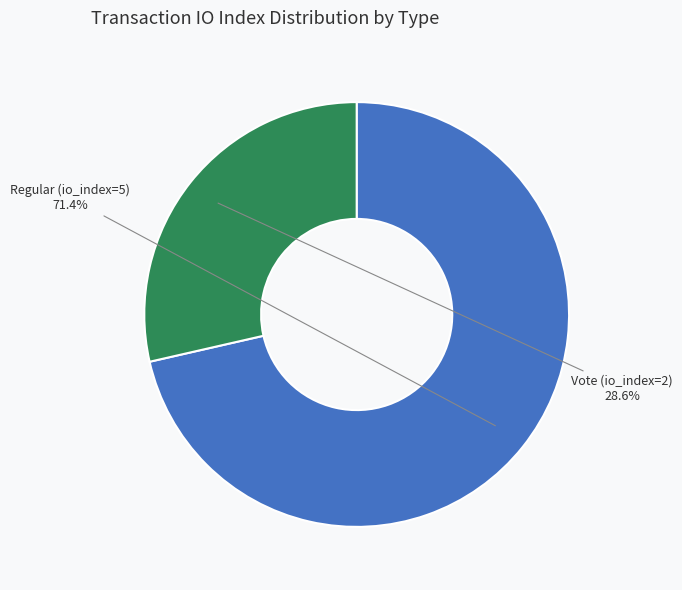

To the nearest percent, what percentage of the pie is Vote (io_index=2)?

29%